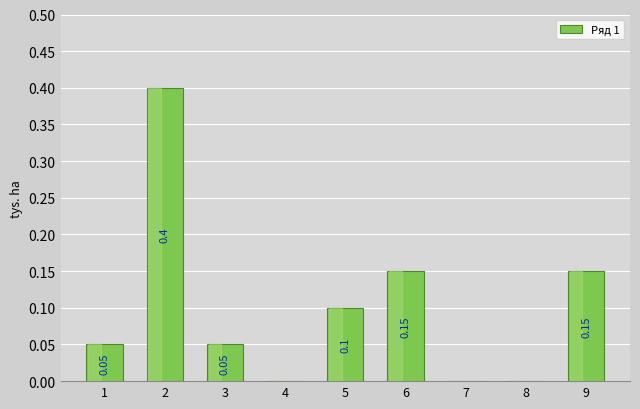

Read the value at 2.

0.4